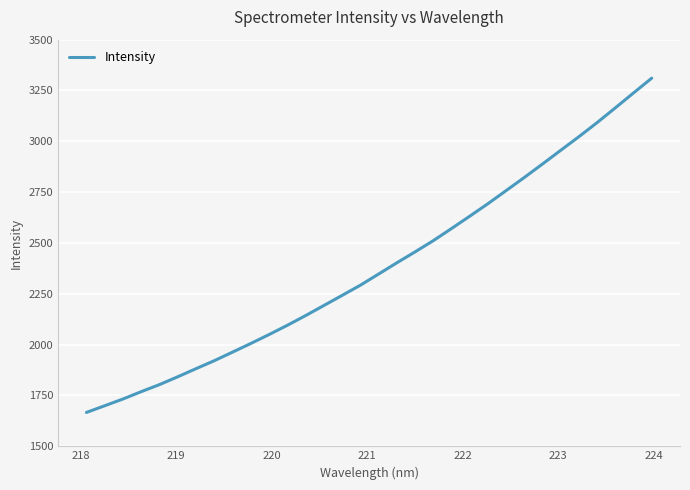

How many lines are shown in the chart?

1